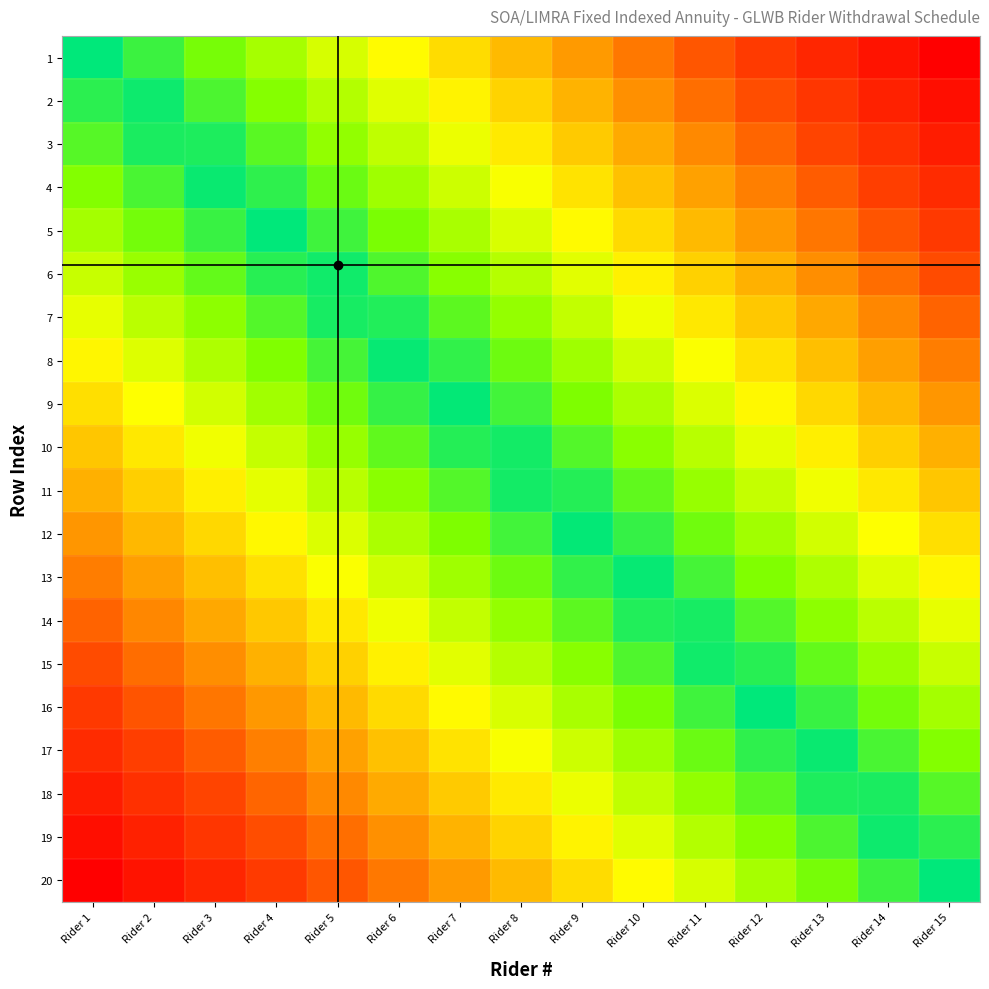

What is the spread (max minus min) of values at Rider 1?

1.0